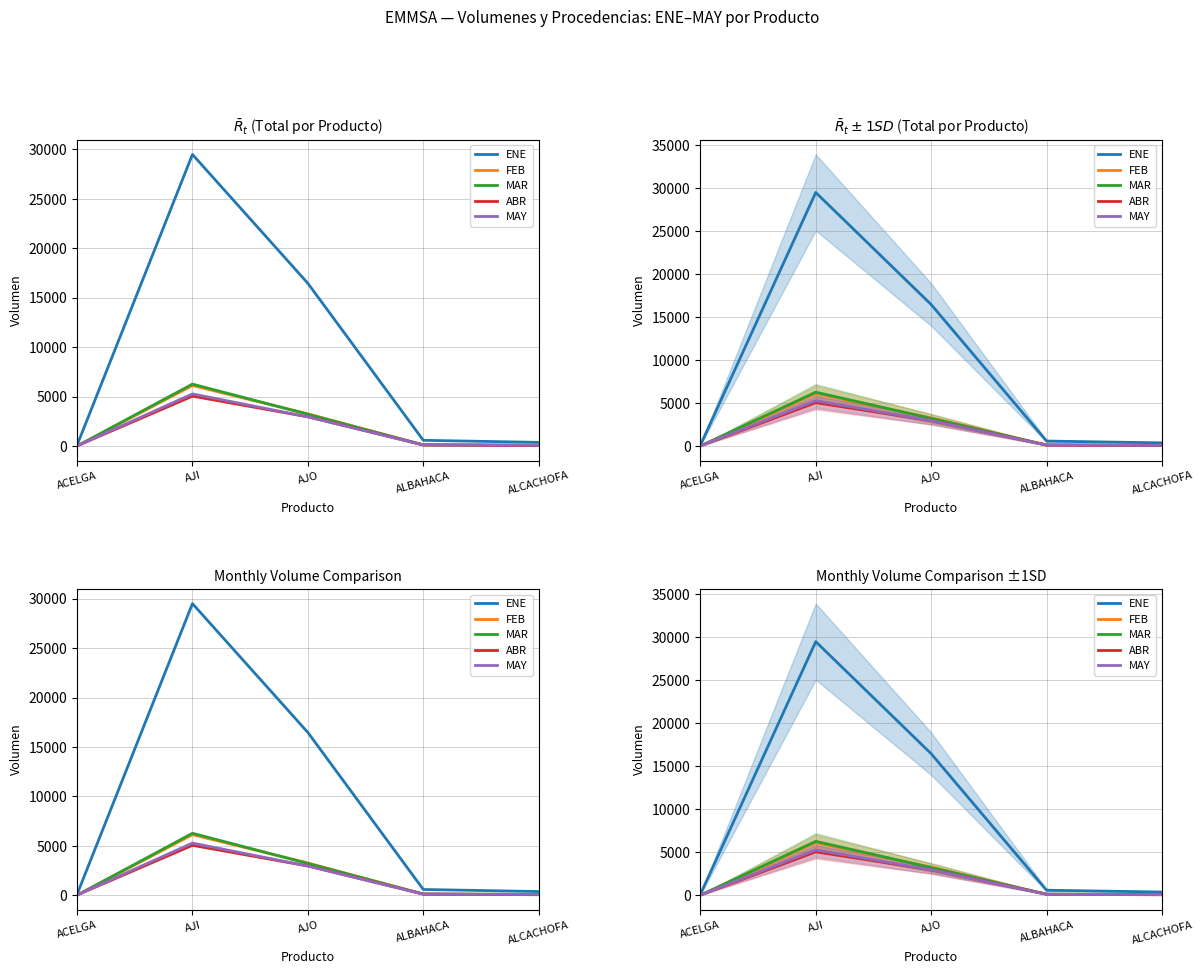

List the labels in order of ABR value, largest first.

AJI, AJO, ALBAHACA, ALCACHOFA, ACELGA